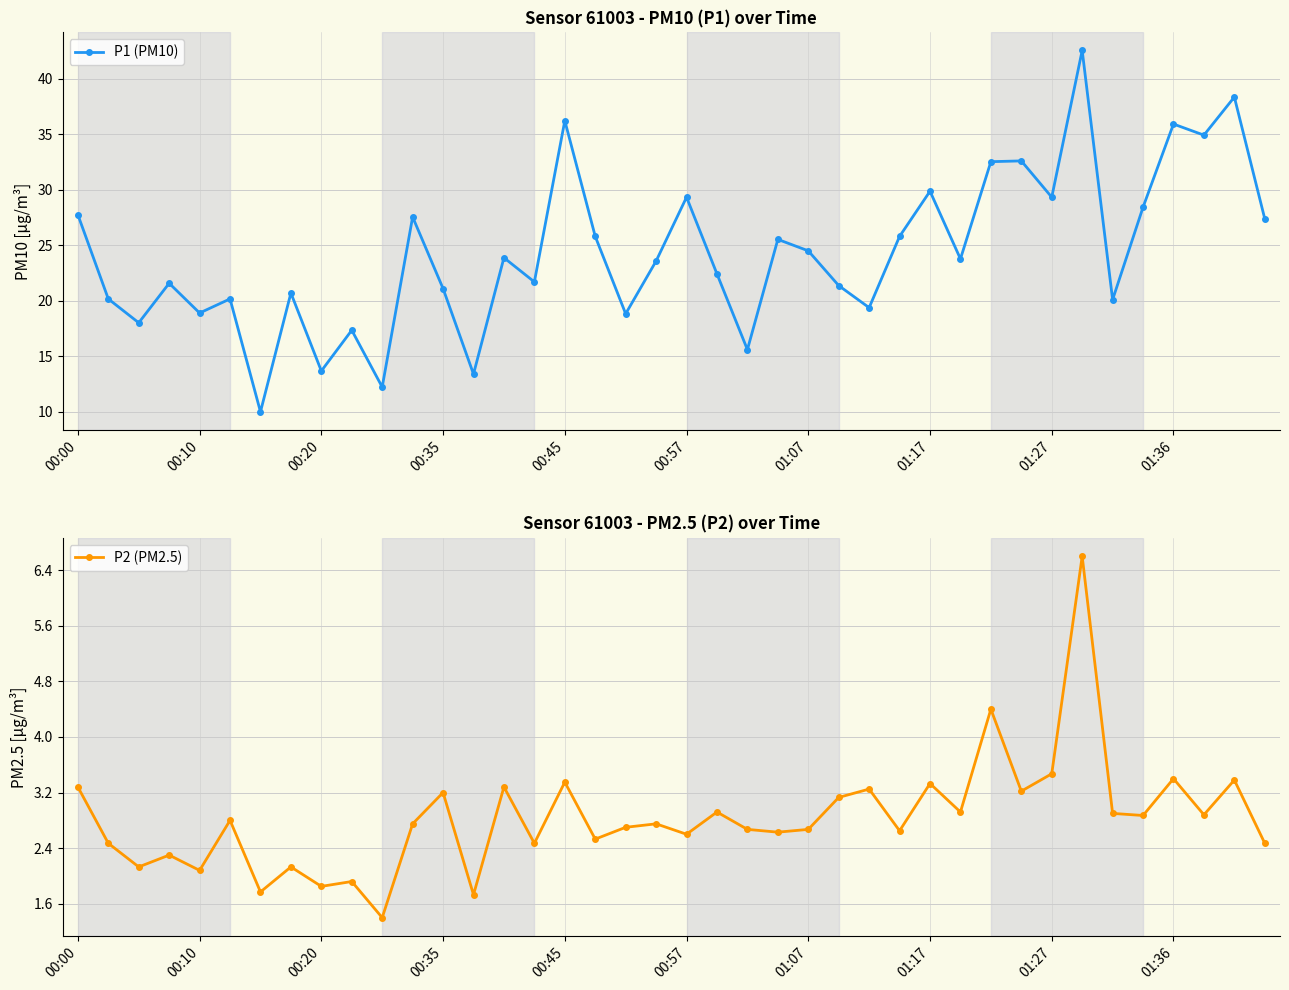

True or false: P2 (PM2.5) has a value of 0.8 at 27.

False